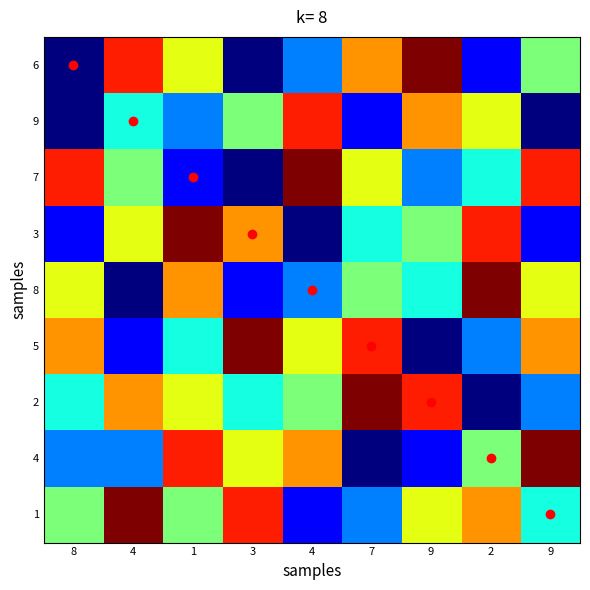

Reading left to right, what are all the values shown in this chart?

6: 8=1	4=8	1=6	3=1	4=3	7=7	9=9	2=2	9=5
9: 8=1	4=4	1=3	3=5	4=8	7=2	9=7	2=6	9=1
7: 8=8	4=5	1=2	3=1	4=9	7=6	9=3	2=4	9=8
3: 8=2	4=6	1=9	3=7	4=1	7=4	9=5	2=8	9=2
8: 8=6	4=1	1=7	3=2	4=3	7=5	9=4	2=9	9=6
5: 8=7	4=2	1=4	3=9	4=6	7=8	9=1	2=3	9=7
2: 8=4	4=7	1=6	3=4	4=5	7=9	9=8	2=1	9=3
4: 8=3	4=3	1=8	3=6	4=7	7=1	9=2	2=5	9=9
1: 8=5	4=9	1=5	3=8	4=2	7=3	9=6	2=7	9=4